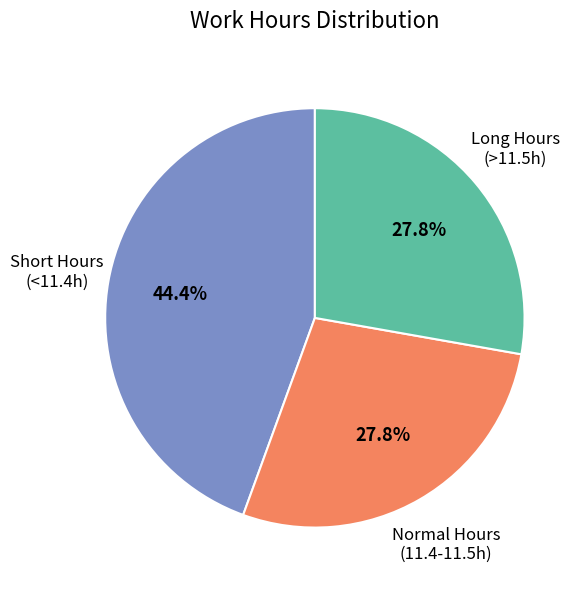

Approximately how many times larger is the value at Short Hours (<11.4h) compared to Long Hours (>11.5h)?

1.6